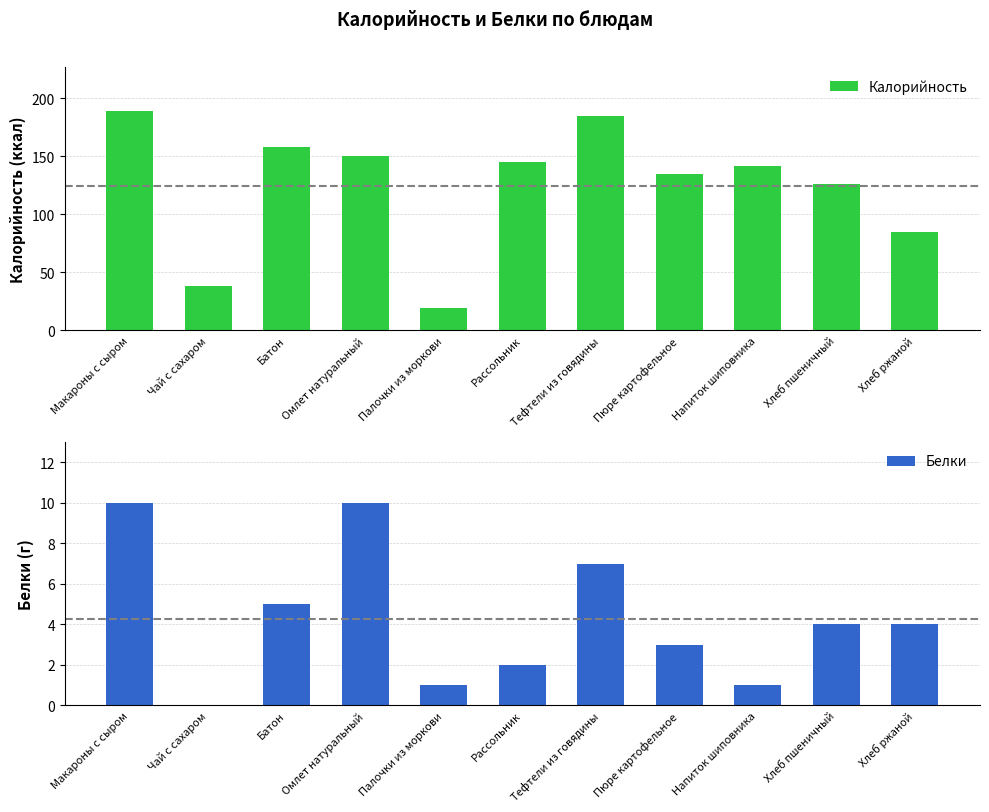

At which category does the chart reach its minimum across all series?

Чай с сахаром